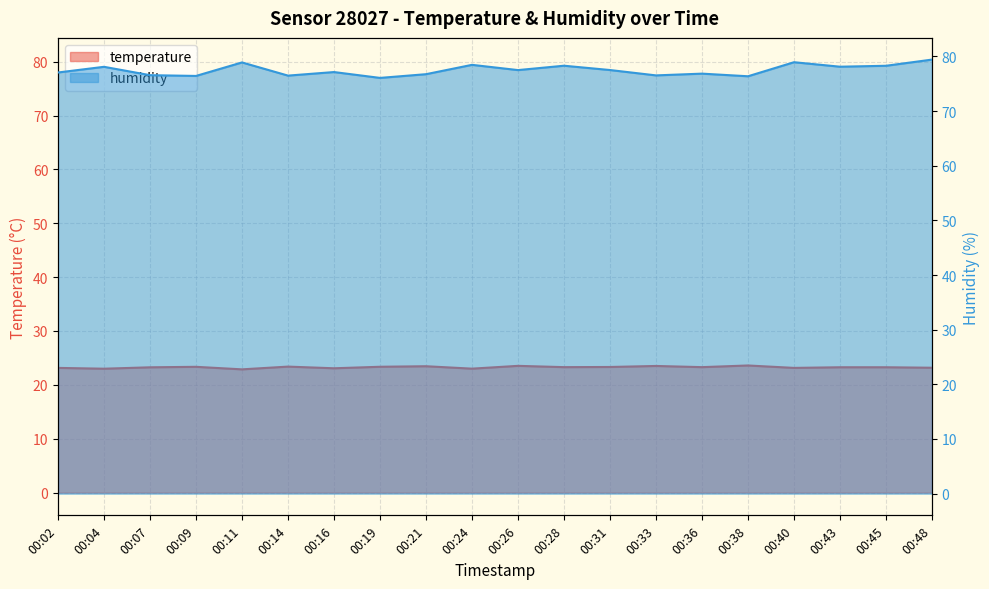

How many data points in temperature are less than 23?

1